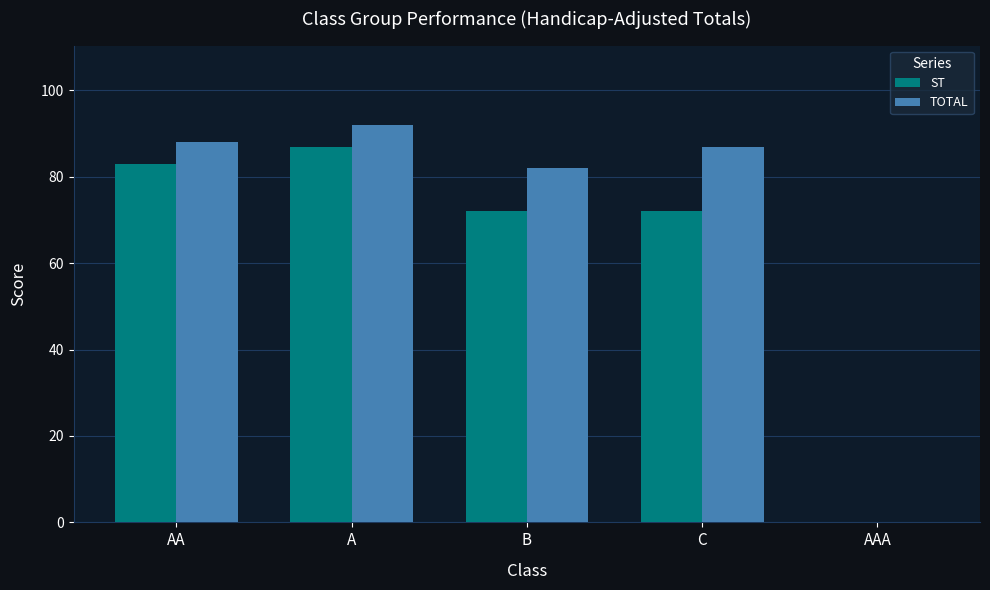

What is the sum of all TOTAL values?

349